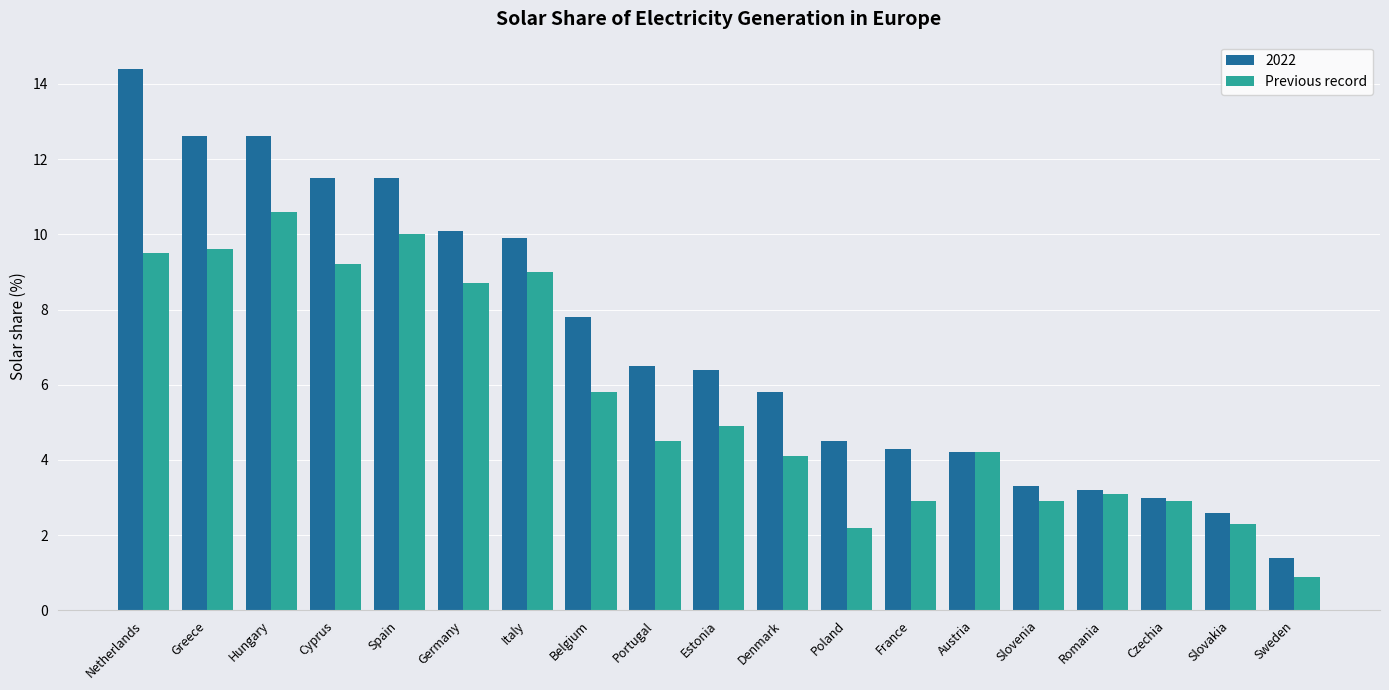

How many distinct data groups are displayed?

2